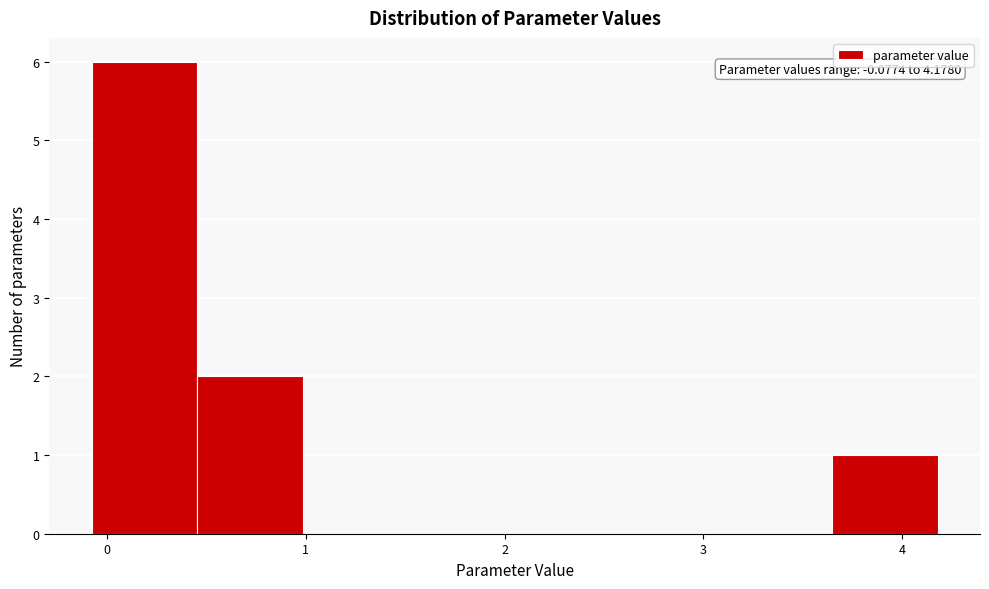

Over which range of the x-axis is the bar tallest?

-0.1 to 0.5